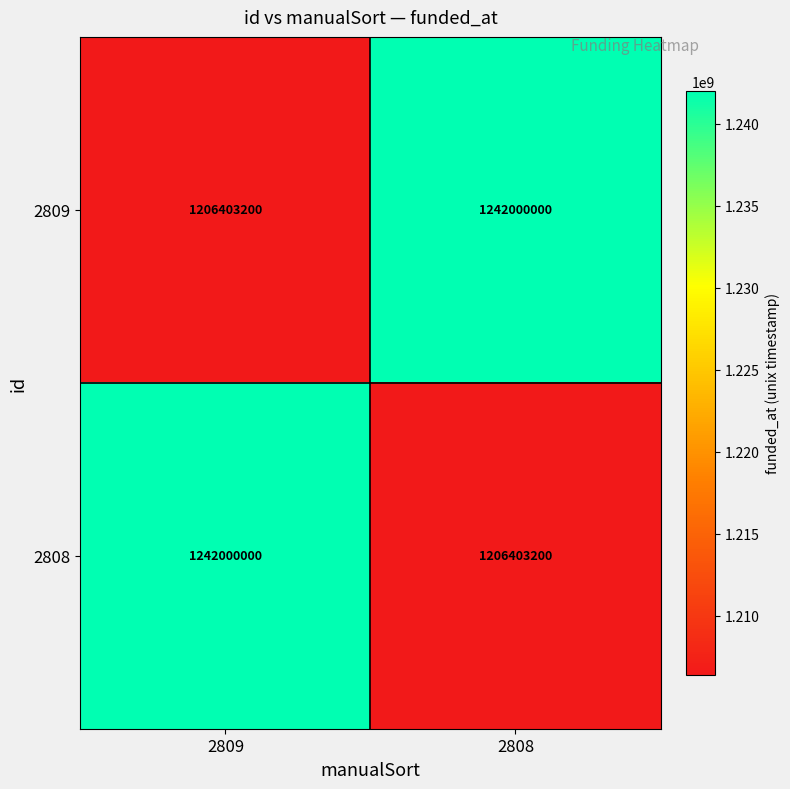

What is the smallest value displayed?

1206403200